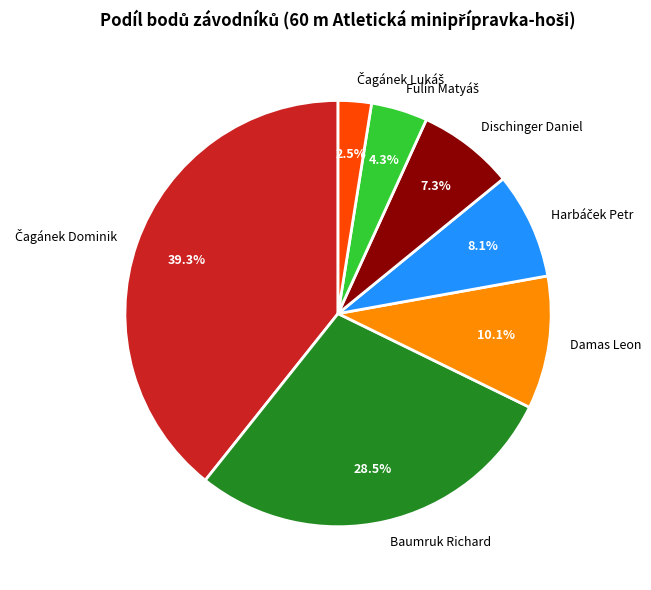

Between Baumruk Richard and Damas Leon, which is larger?

Baumruk Richard